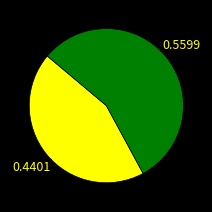

Is there a majority slice in this chart?

Yes